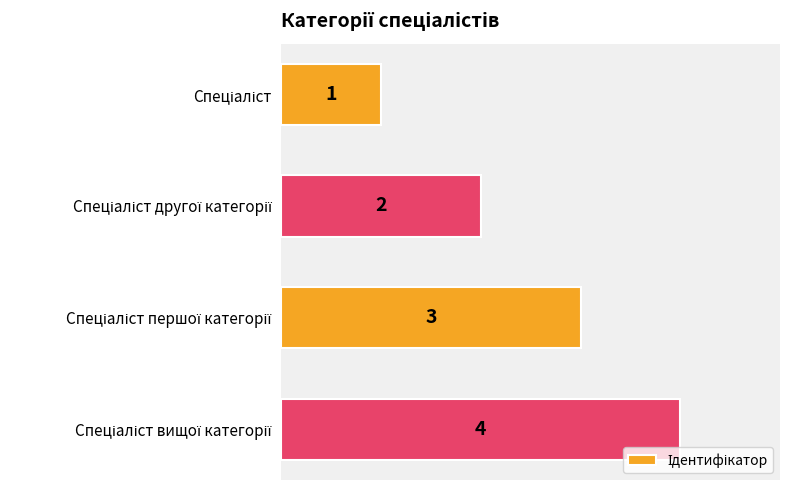

What is the greatest value displayed?

4